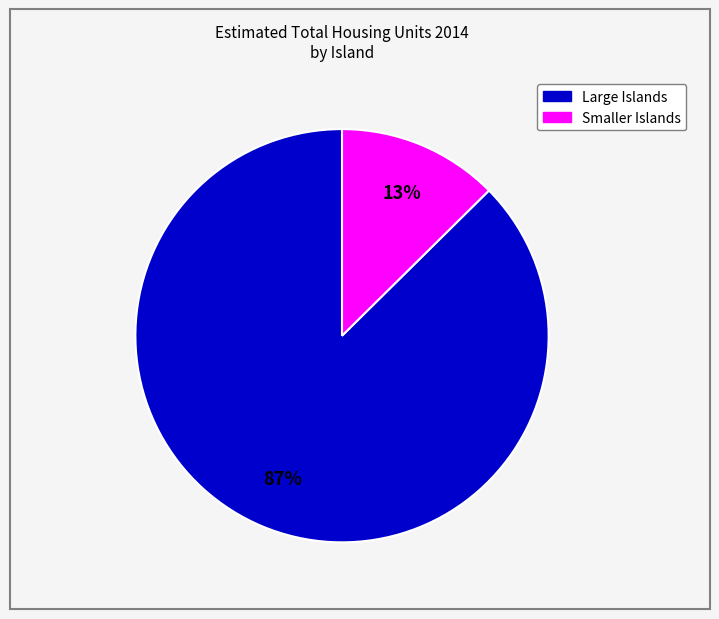

To the nearest percent, what is the average slice percentage?

50%